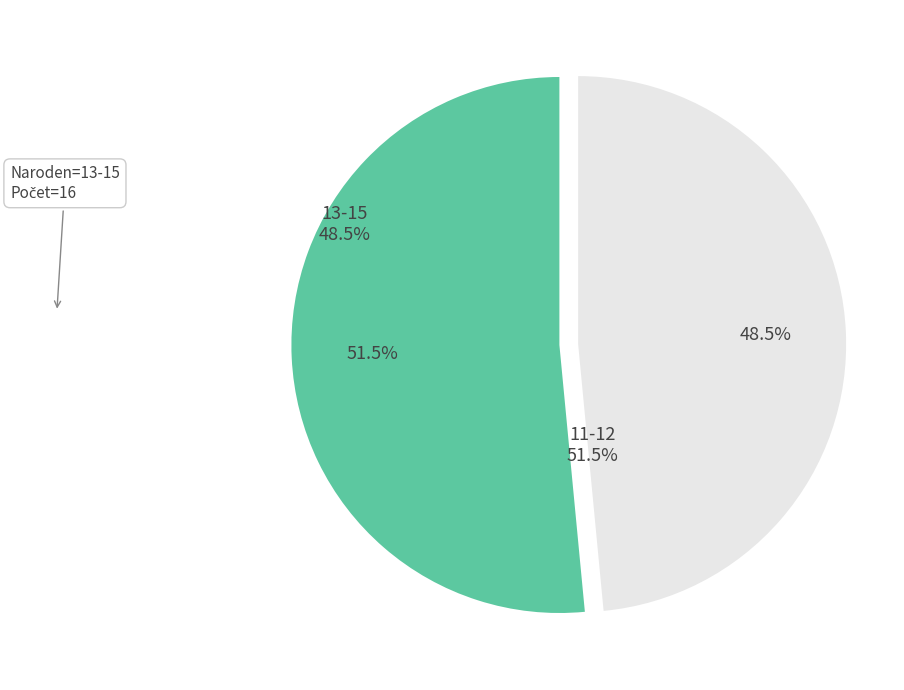

To the nearest percent, what is the average slice percentage?

50%